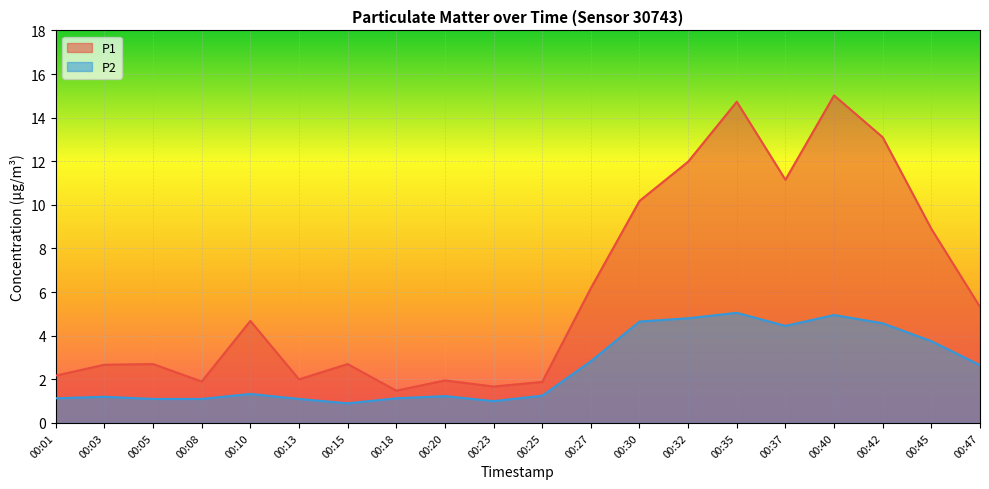

What is the value of the P2 point at the 10th from the left?

1.0